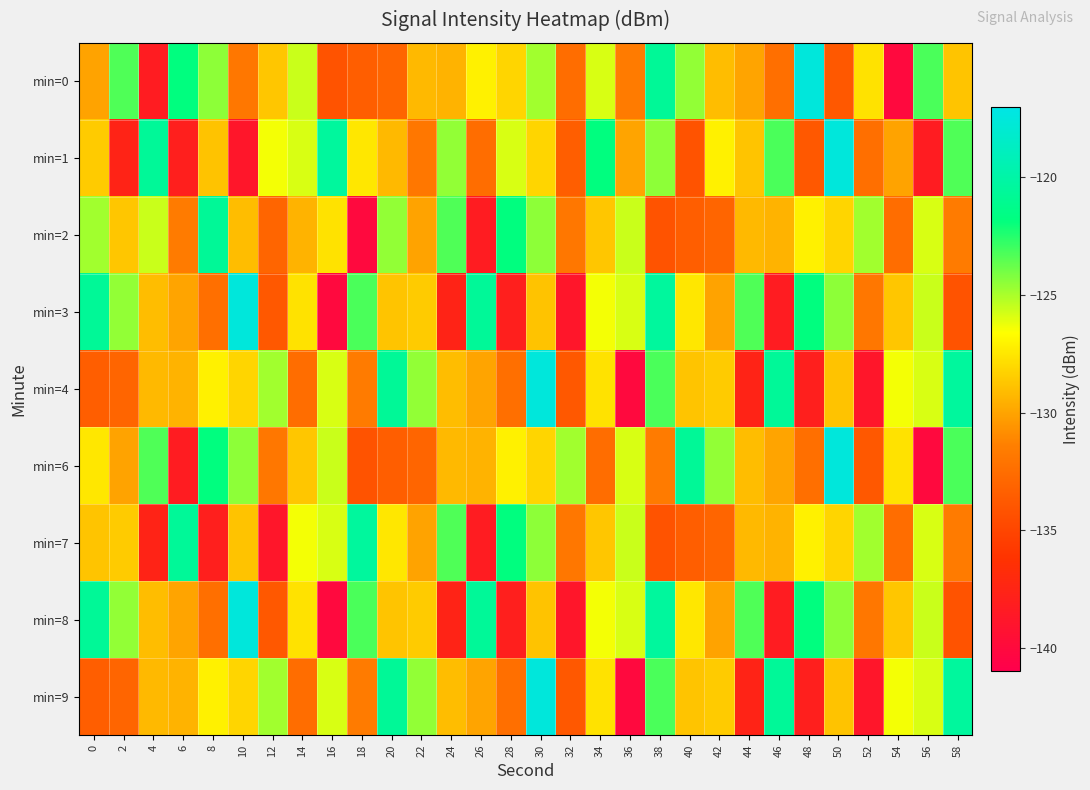

At which category is the sum across all series the highest?

30